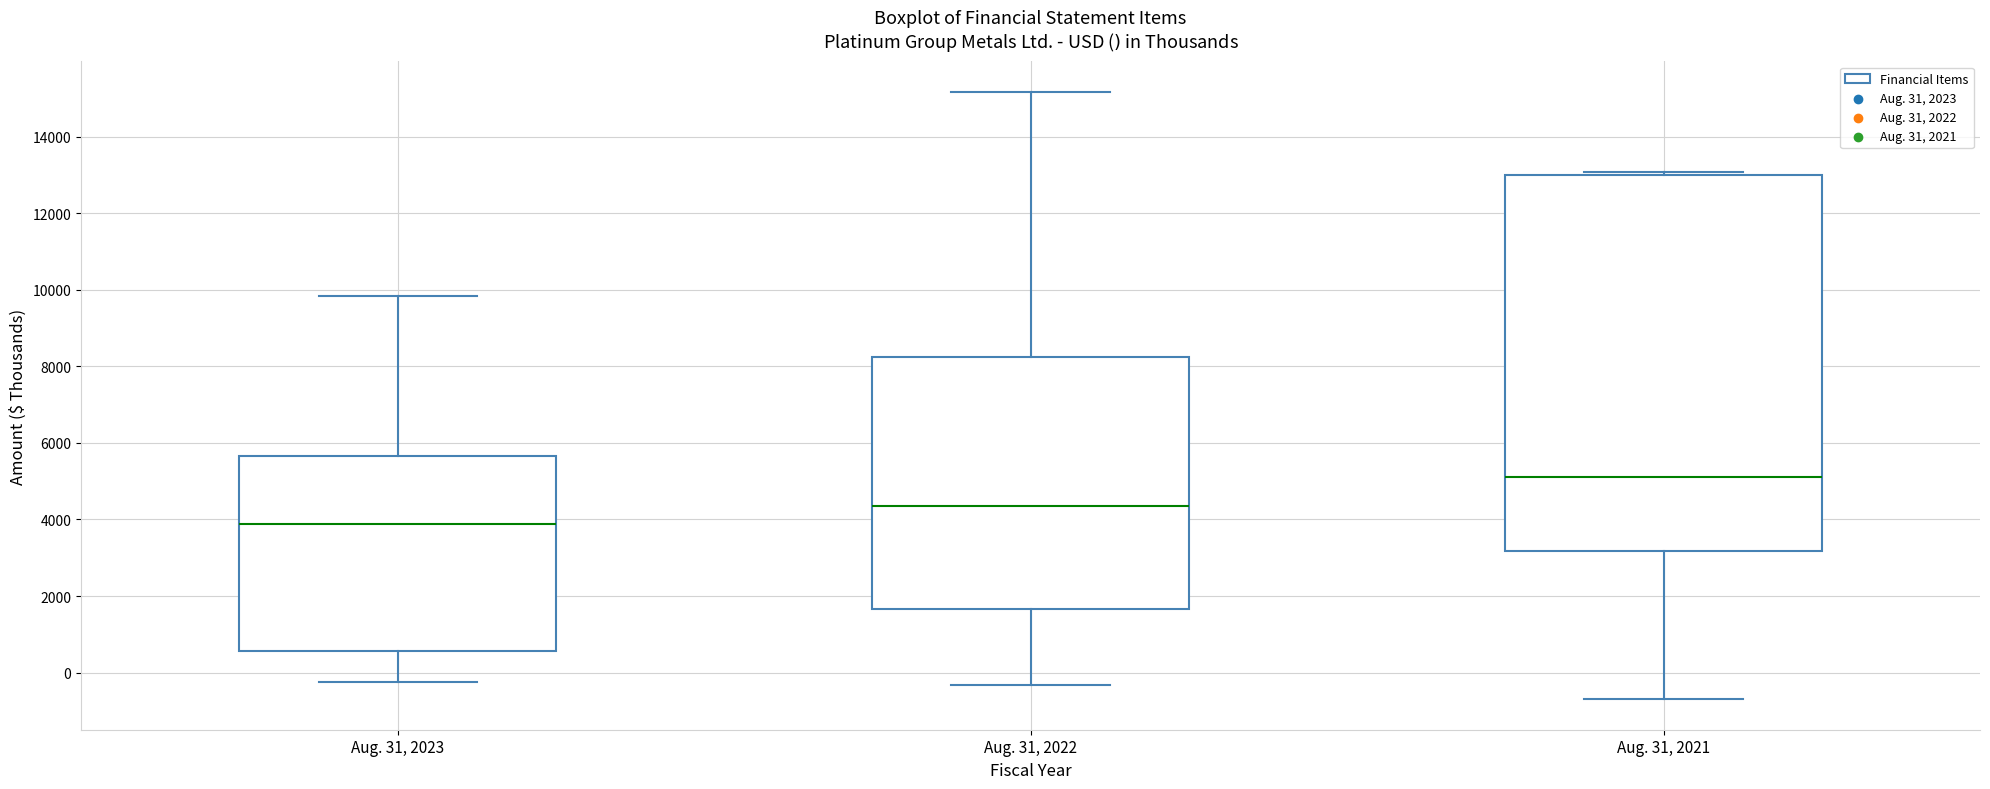

Comparing the boxes themselves (not the whiskers), which one is the tallest?

Aug. 31, 2021